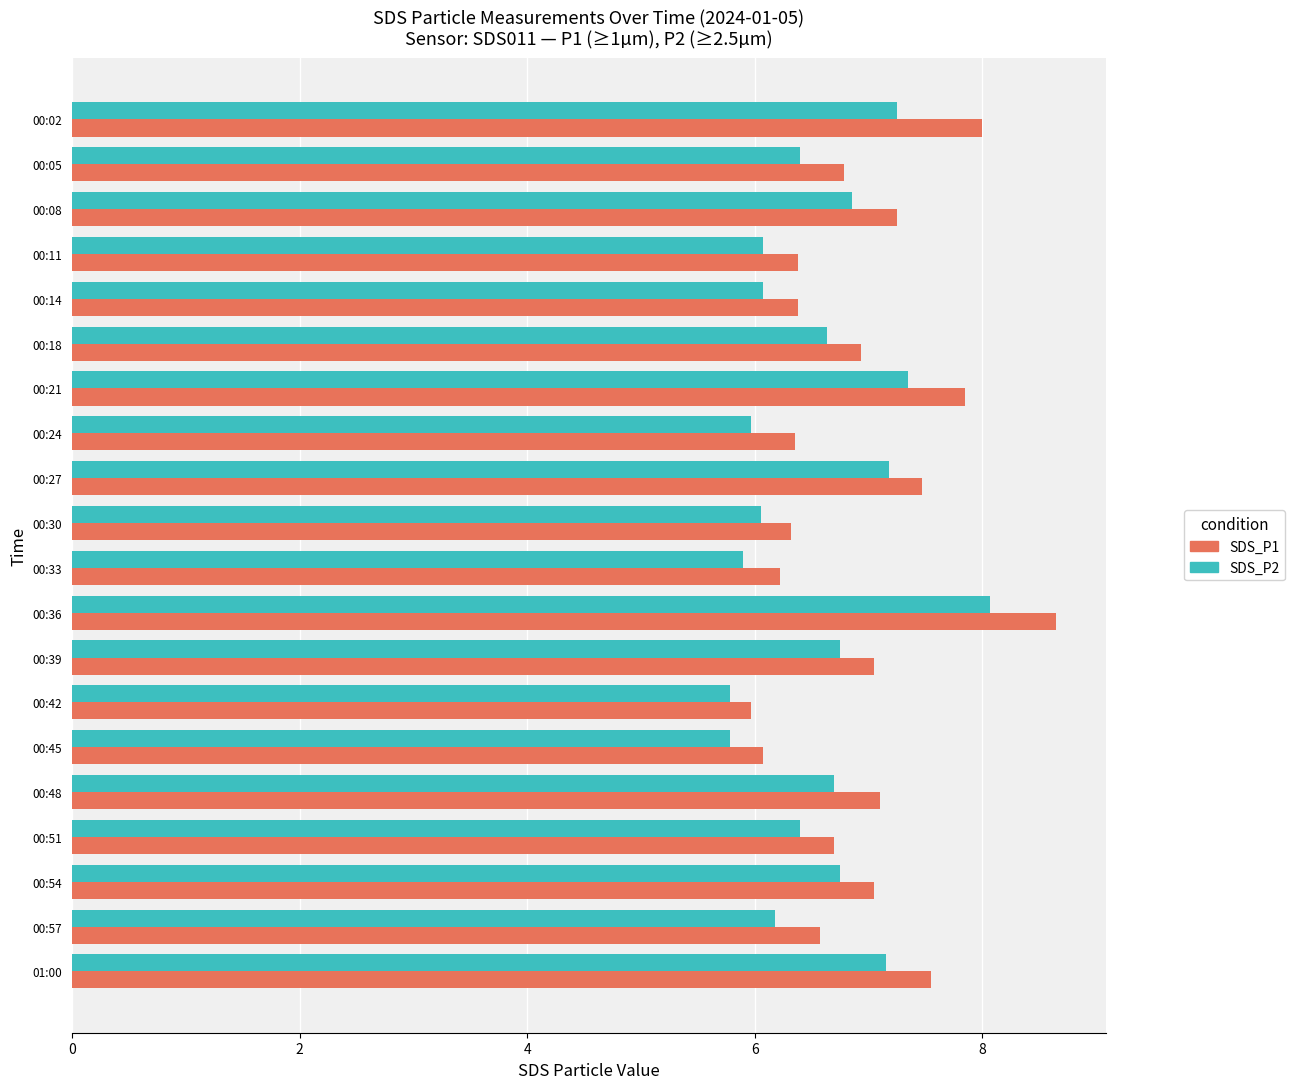

Which series has the largest total across all categories?

SDS_P1